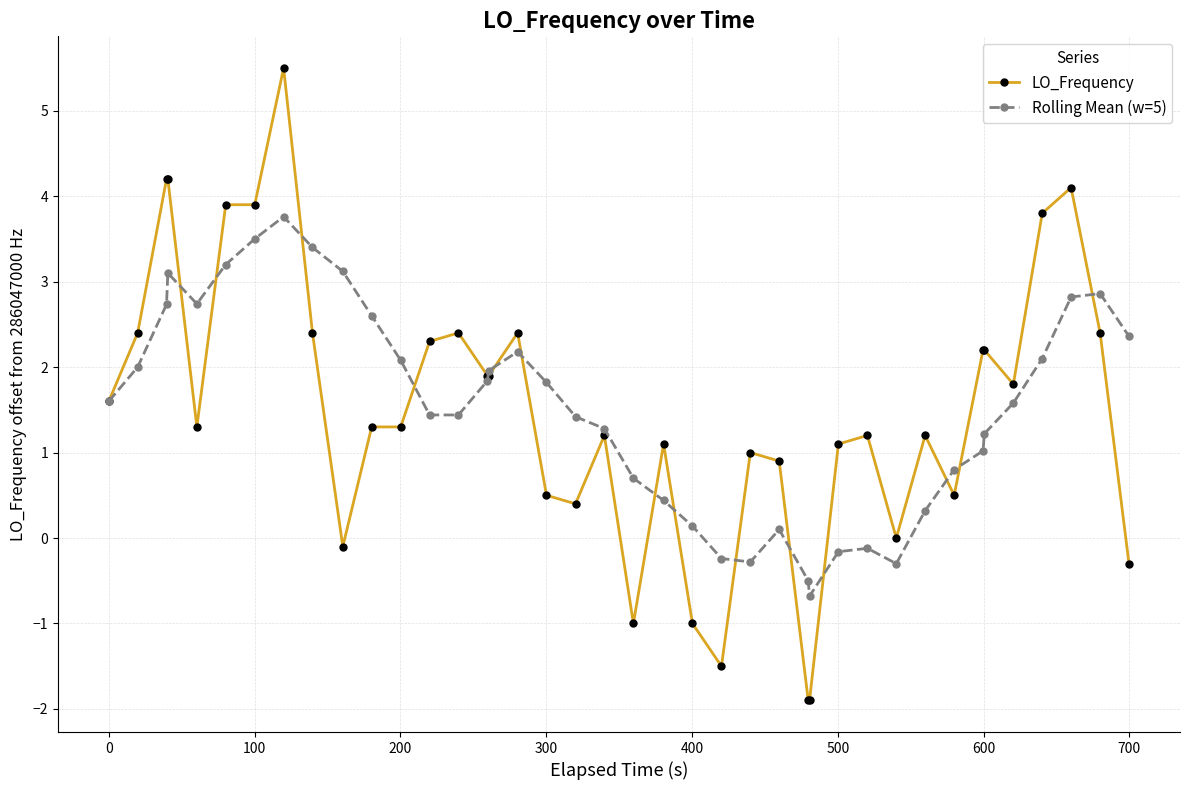

What is the difference between the maximum and second lowest values in the LO_Frequency series?

7.4